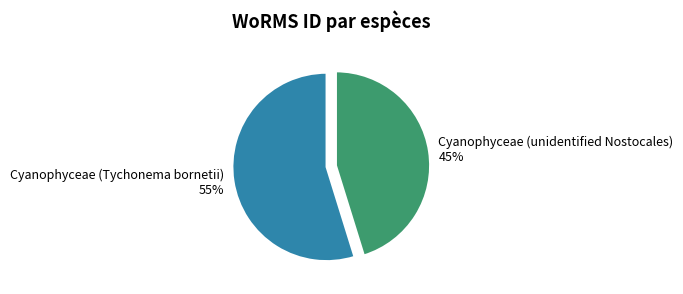

Do Cyanophyceae (unidentified Nostocales) and Cyanophyceae (Tychonema bornetii) together represent more than half of the pie?

Yes